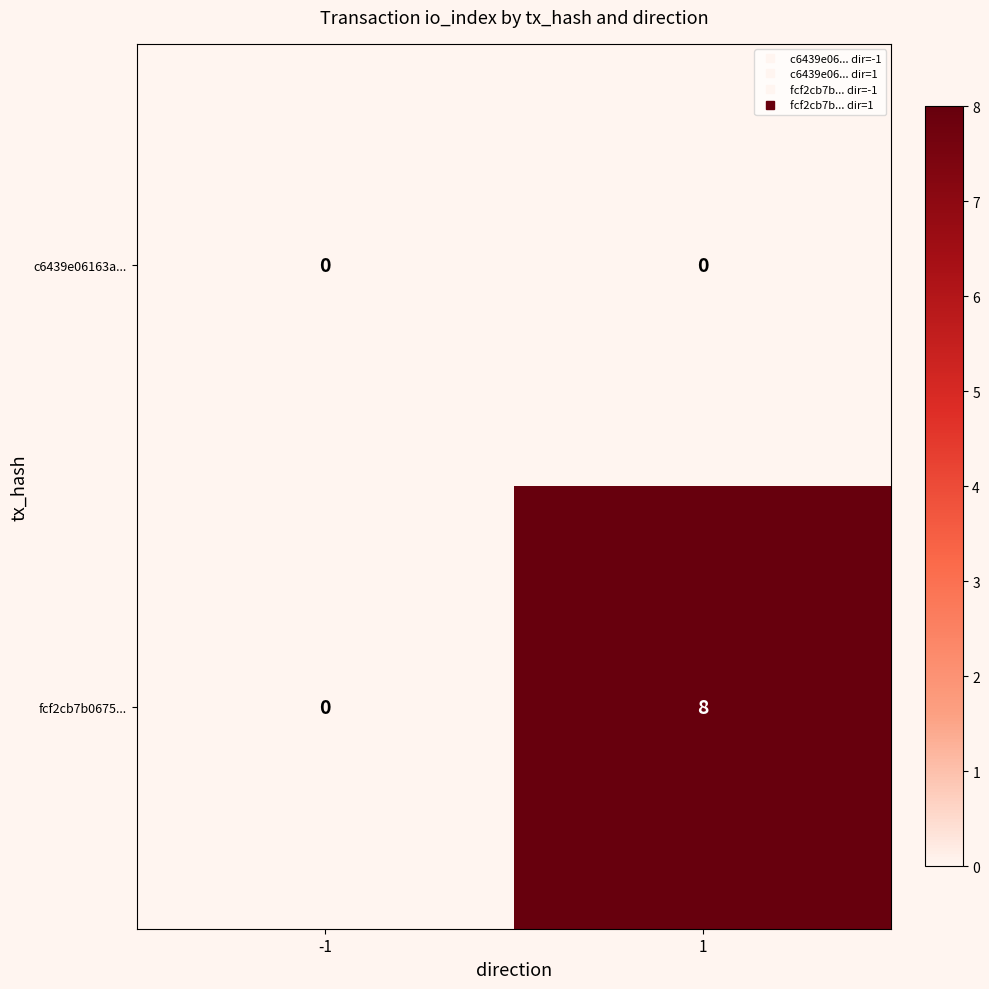

List the series in order of their peak value, highest first.

fcf2cb7b0675..., c6439e06163a...